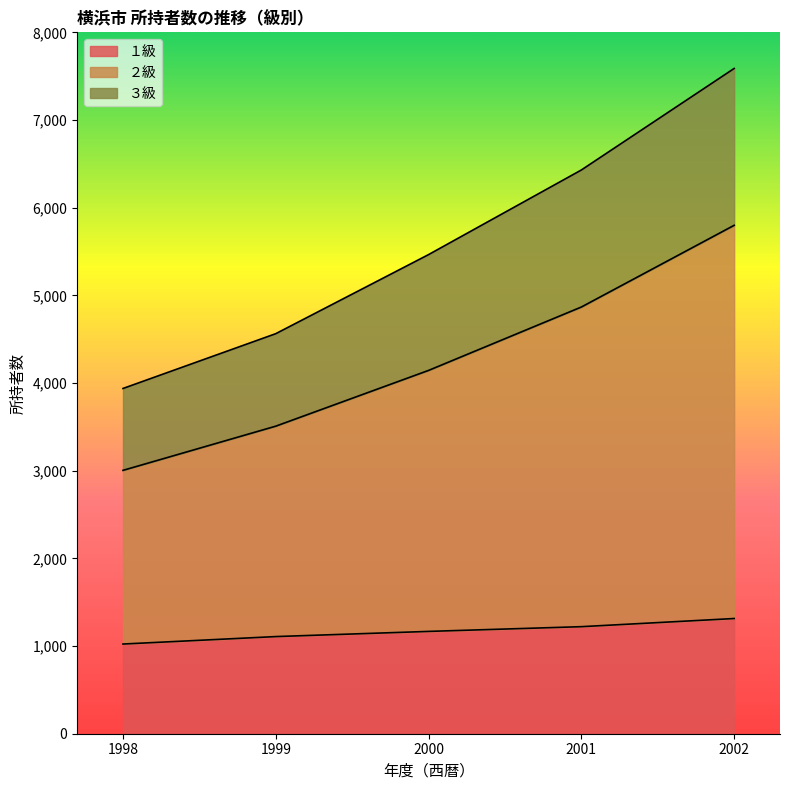

How many series are shown in this chart?

3